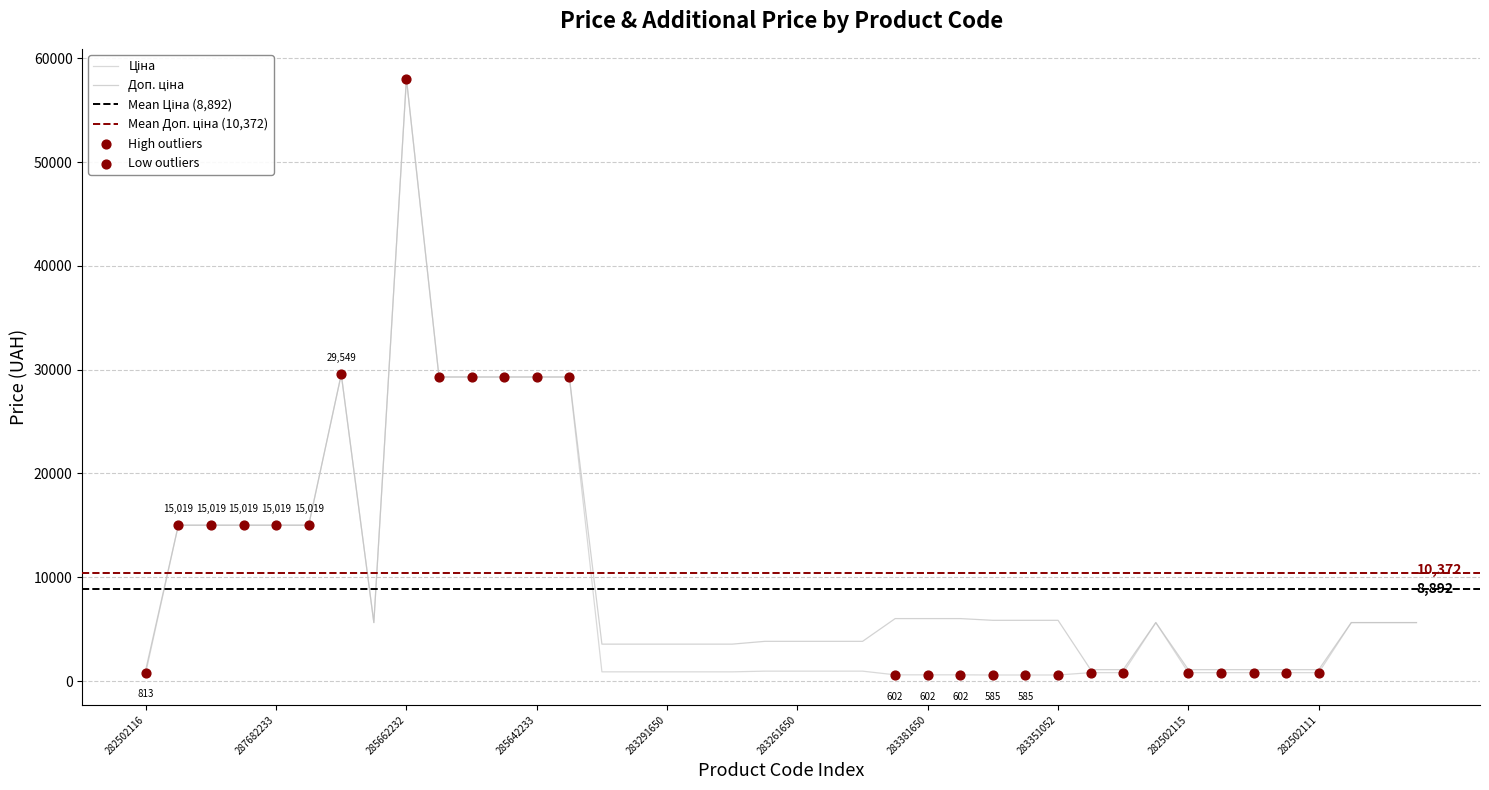

What are all the series names shown in the legend?

Ціна, Доп. ціна